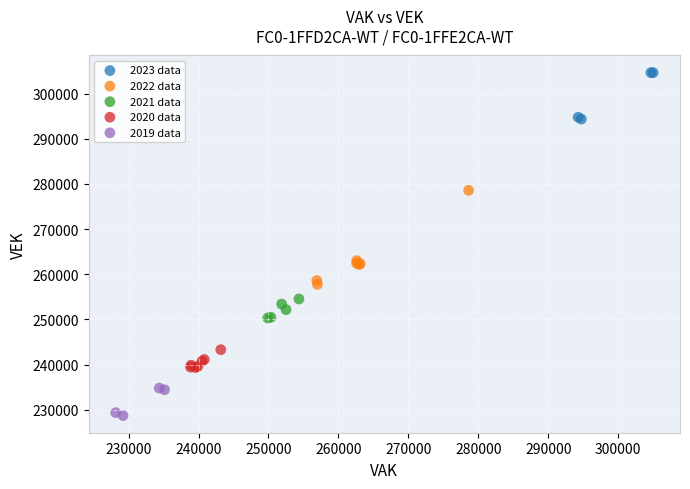

Which series reaches the minimum Y coordinate?

2019 data